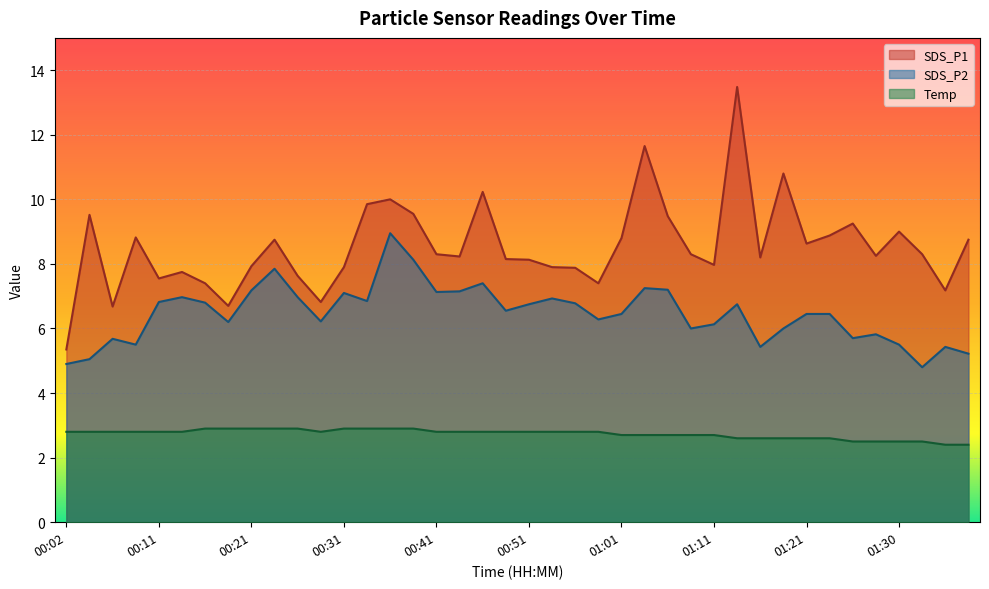

Reading left to right, list all the values displayed in this chart.

SDS_P1: 5.3	9.5	6.7	8.8	7.5	7.8	7.4	6.7	7.9	8.8	7.6	6.8	7.9	9.8	10.0	9.6	8.3	8.2	10.2	8.2	8.1	7.9	7.9	7.4	8.8	11.7	9.5	8.3	8.0	13.5	8.2	10.8	8.6	8.9	9.2	8.2	9.0	8.3	7.2	8.8
SDS_P2: 4.9	5.0	5.7	5.5	6.8	7.0	6.8	6.2	7.2	7.8	7.0	6.2	7.1	6.8	8.9	8.1	7.1	7.2	7.4	6.5	6.8	6.9	6.8	6.3	6.5	7.2	7.2	6.0	6.1	6.8	5.4	6.0	6.5	6.5	5.7	5.8	5.5	4.8	5.4	5.2
Temp: 2.8	2.8	2.8	2.8	2.8	2.8	2.9	2.9	2.9	2.9	2.9	2.8	2.9	2.9	2.9	2.9	2.8	2.8	2.8	2.8	2.8	2.8	2.8	2.8	2.7	2.7	2.7	2.7	2.7	2.6	2.6	2.6	2.6	2.6	2.5	2.5	2.5	2.5	2.4	2.4